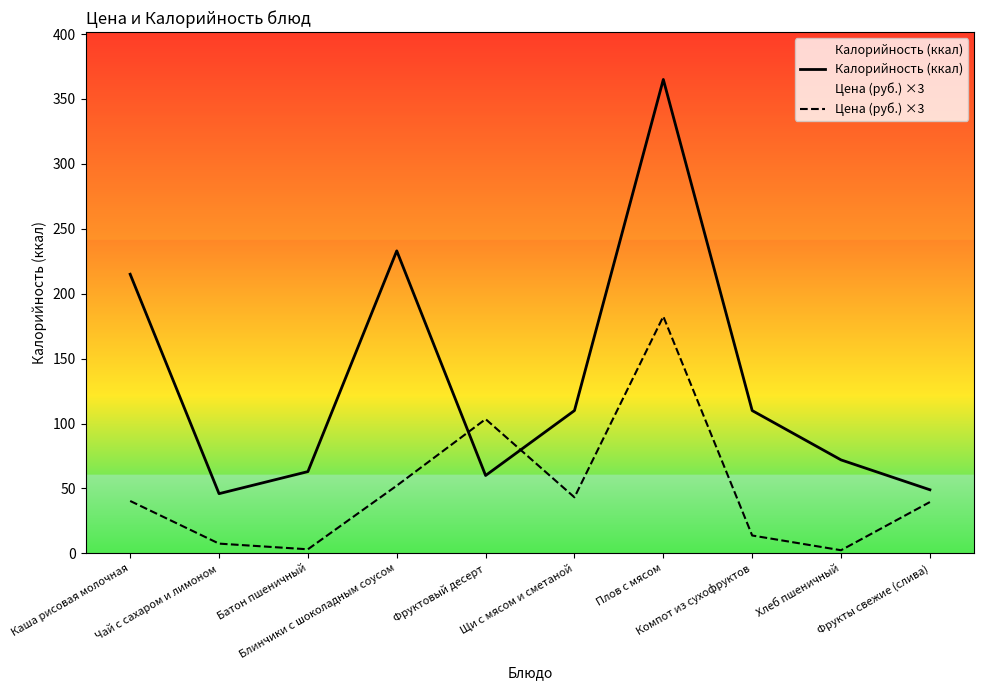

List the series in order of their peak value, lowest first.

Цена (руб.) ×3, Калорийность (ккал)